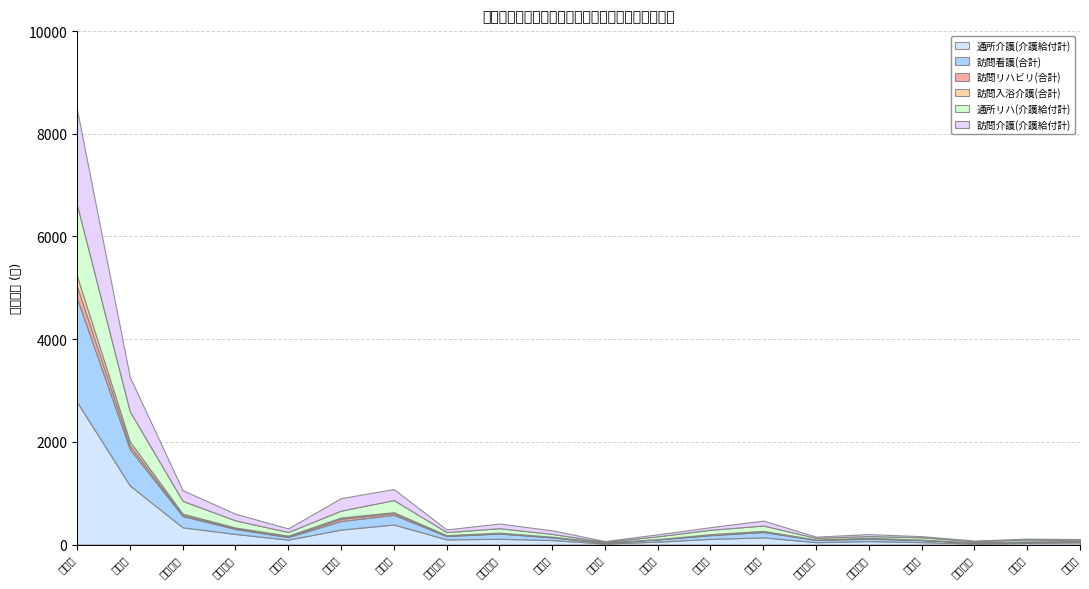

True or false: 訪問介護(介護給付計) and 訪問リハビリ(合計) intersect in this chart.

False